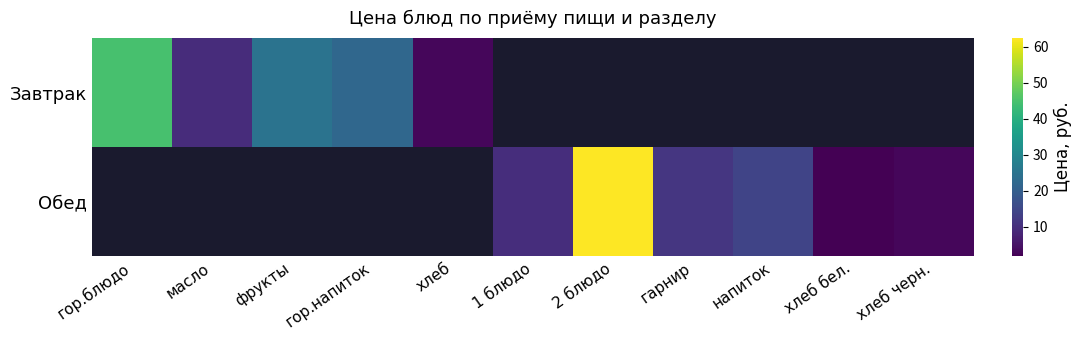

What is the maximum value shown in the chart?

62.5